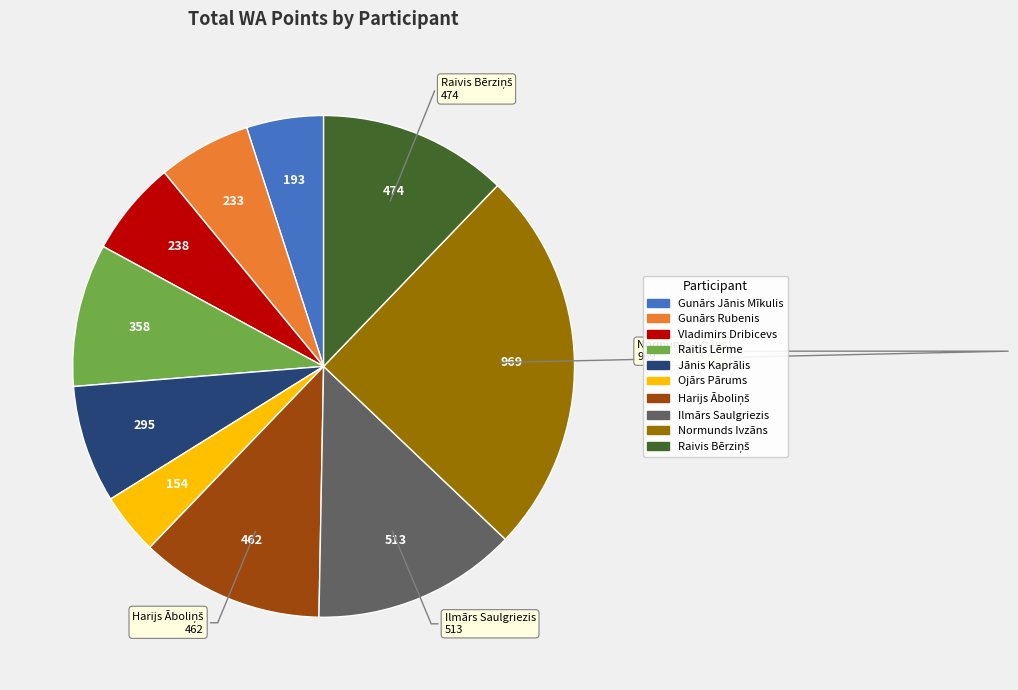

True or false: Normunds Ivzāns accounts for 11% of the total.

False